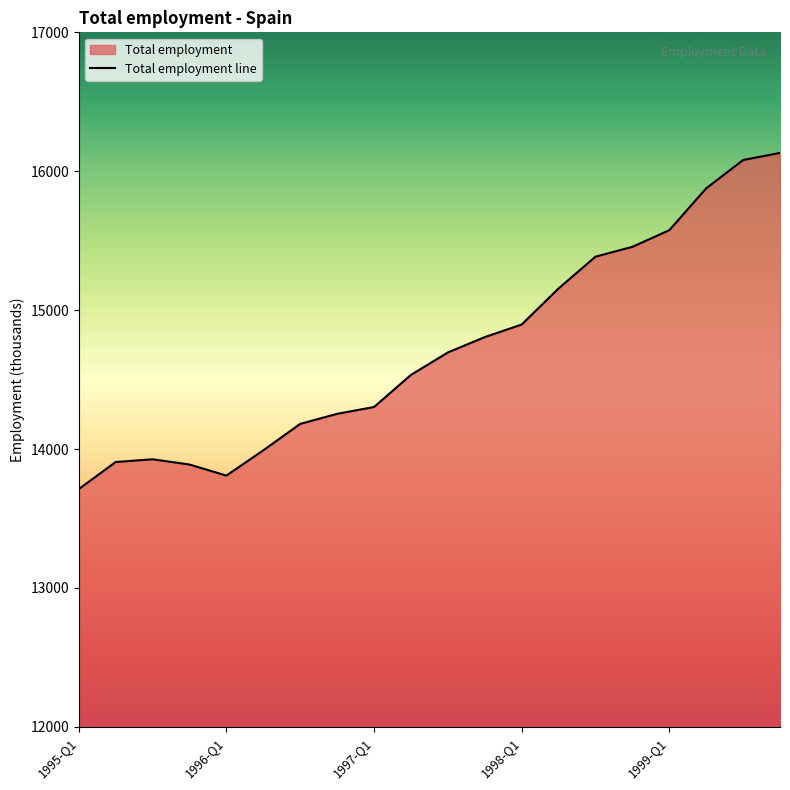

Is it true that the value at 1997-Q1 is 25277.5?

False